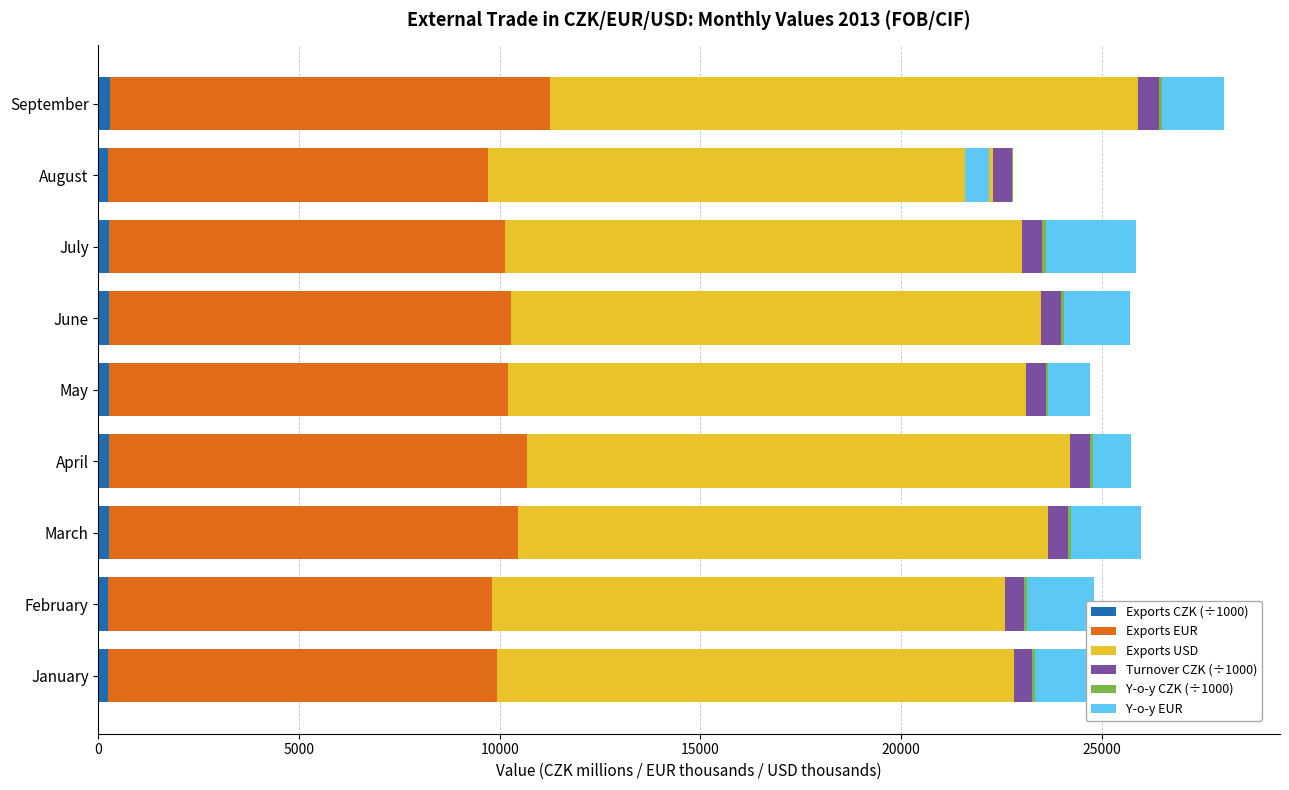

Reading left to right, what are all the values shown in this chart?

Exports CZK: 247.6	243.8	261.6	268.7	257.6	258.1	255.9	244.2	282.9
Exports EUR: 9685.0	9569.0	10194.0	10399.0	9949.0	10018.0	9861.0	9460.0	10971.0
Exports USD: 12869.0	12782.0	13208.0	13546.0	12907.0	13213.0	12905.0	12591.0	14642.0
Turnover CZK: 462.7	455.8	490.6	502.2	487.7	484.0	485.4	468.6	529.5
Y-o-y CZK: 76.2	80.9	80.8	57.7	57.7	77.1	89.9	19.7	79.5
Y-o-y EUR: 1506.0	1667.0	1740.0	964.0	1037.0	1651.0	2247.0	0.0	1532.0